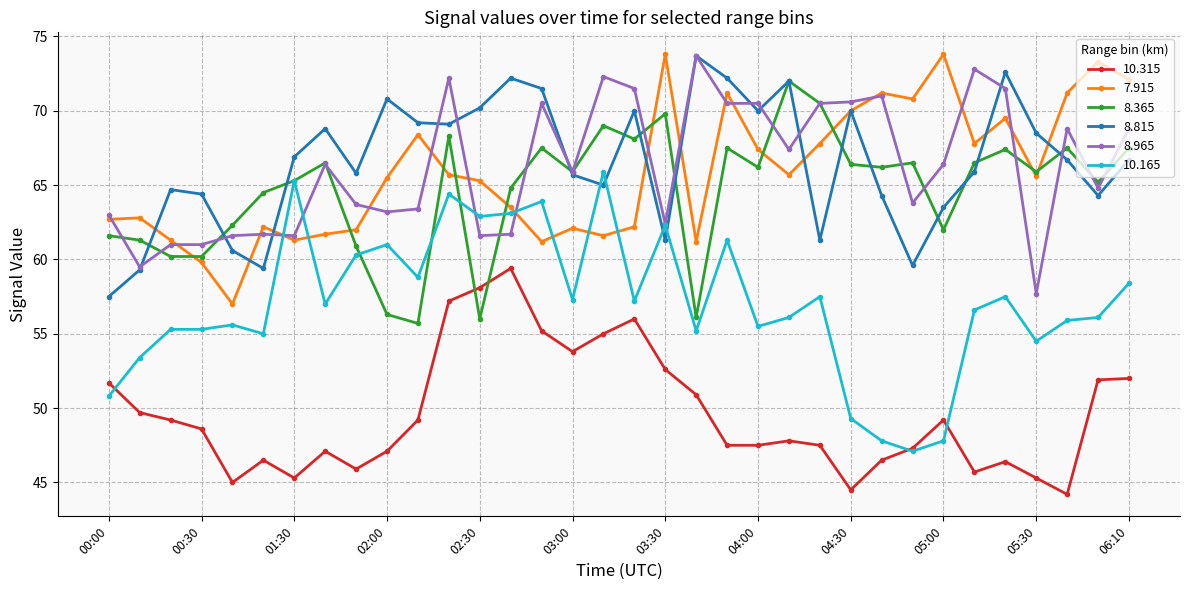

What is the difference between the maximum and minimum values in the 7.915 series?

16.8